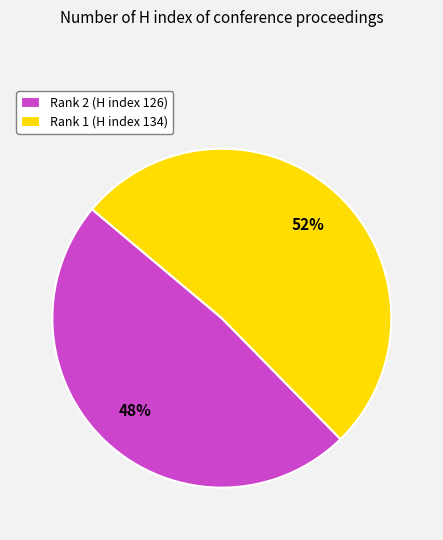

What is the smallest slice in the pie chart?

Rank 2 (H index 126)